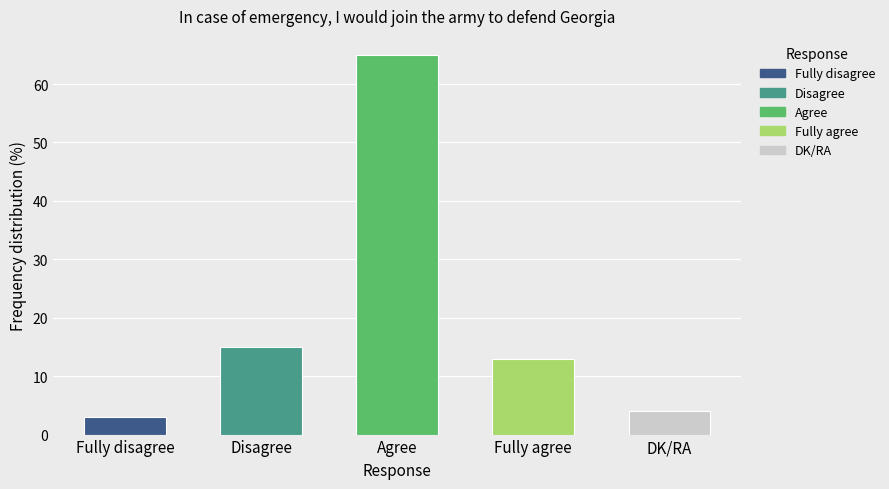

At which label does the data first exceed 13?

Disagree